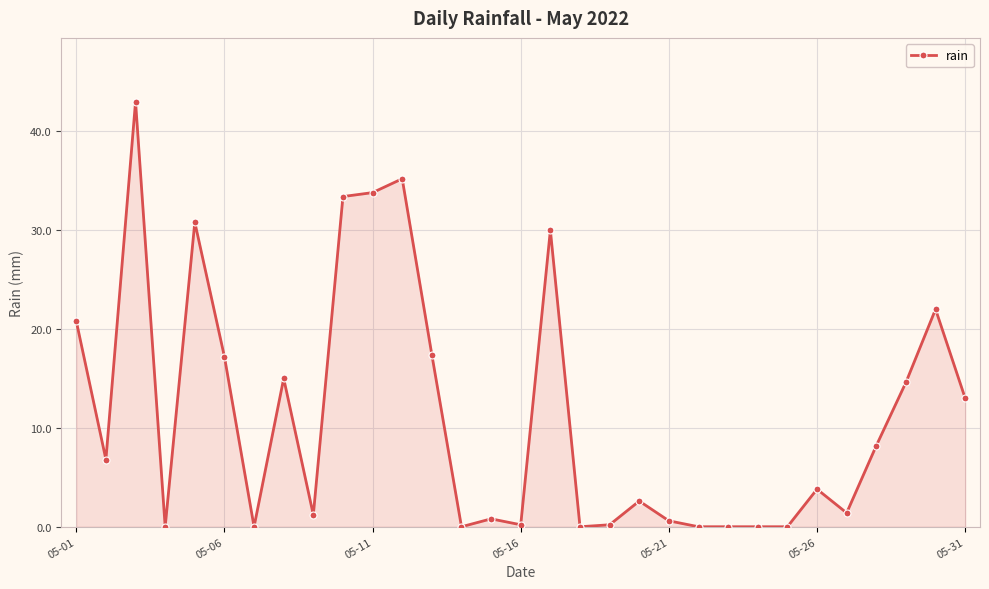

True or false: the data has more than 0 interior local peaks.

True